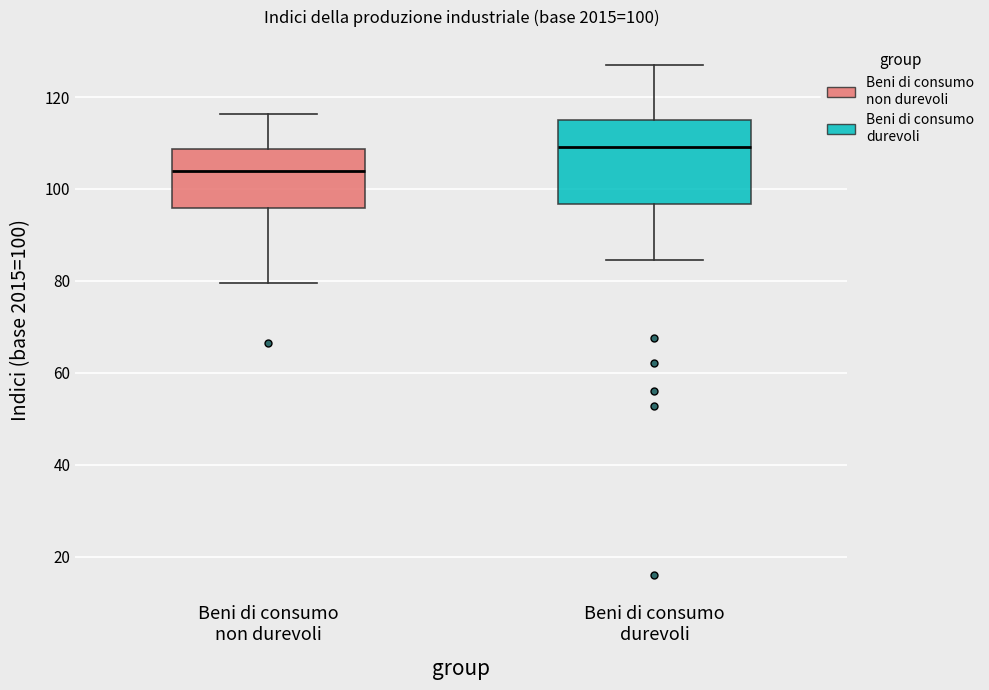

Which box's median line is the lowest?

Beni di consumo non durevoli